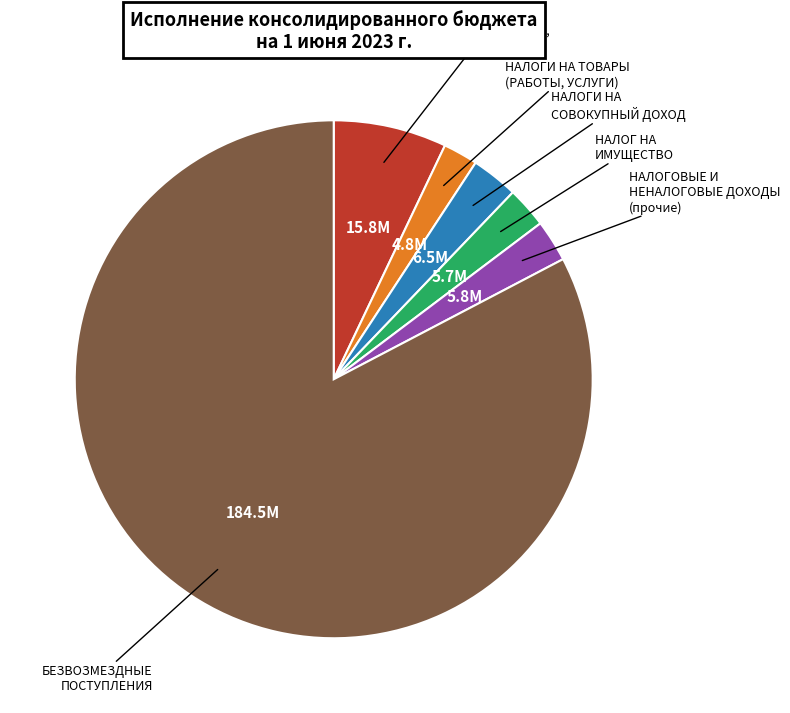

Does any single category account for the majority?

Yes